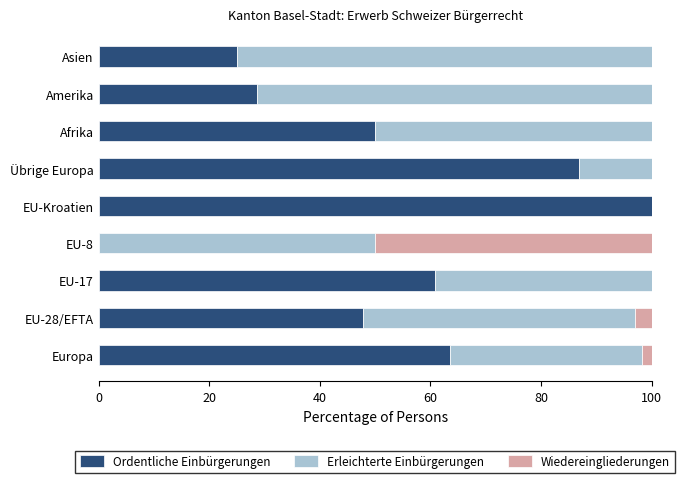

Is it true that Ordentliche Einbürgerungen equals 83.9 at Europa?

False